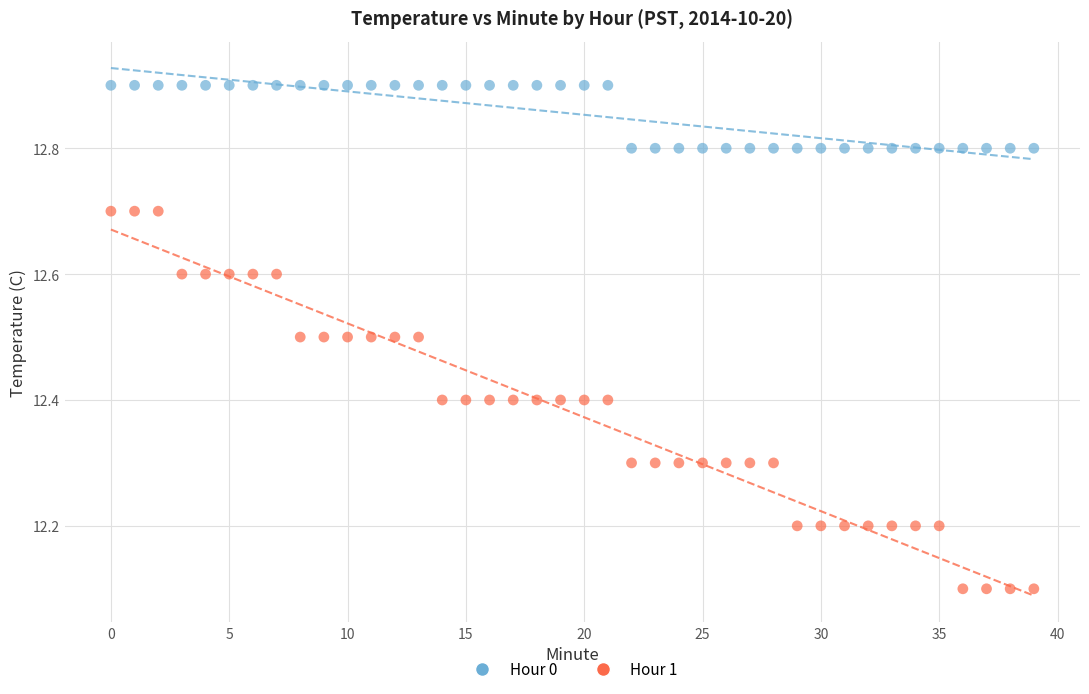

Which series has the largest Y range (max minus min)?

Hour 1